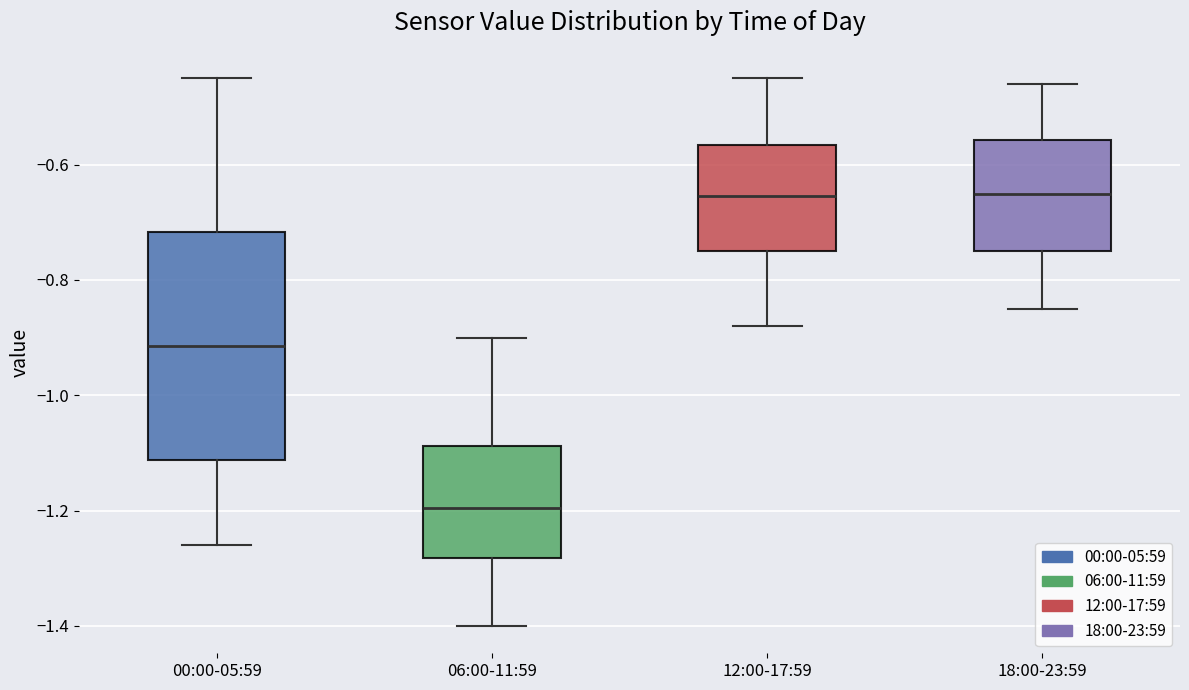

Reading left to right, transcribe this box plot: for each box, give where its median line is, the range the box spans, and where its two whiskers end, as read against the y-axis. The values are not printed on the chart, so give them approximately, as read against the axis.

00:00-05:59: median -0.92, box -1.12 to -0.72, whiskers -1.26 to -0.44
06:00-11:59: median -1.20, box -1.28 to -1.08, whiskers -1.40 to -0.90
12:00-17:59: median -0.66, box -0.74 to -0.56, whiskers -0.88 to -0.44
18:00-23:59: median -0.64, box -0.74 to -0.56, whiskers -0.84 to -0.46